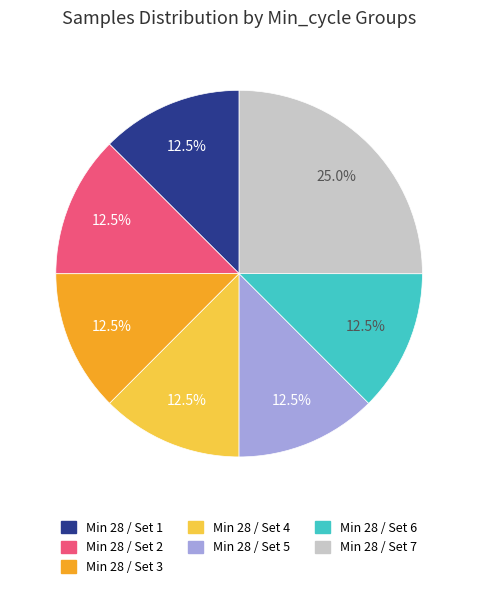

Does any single category account for the majority?

No